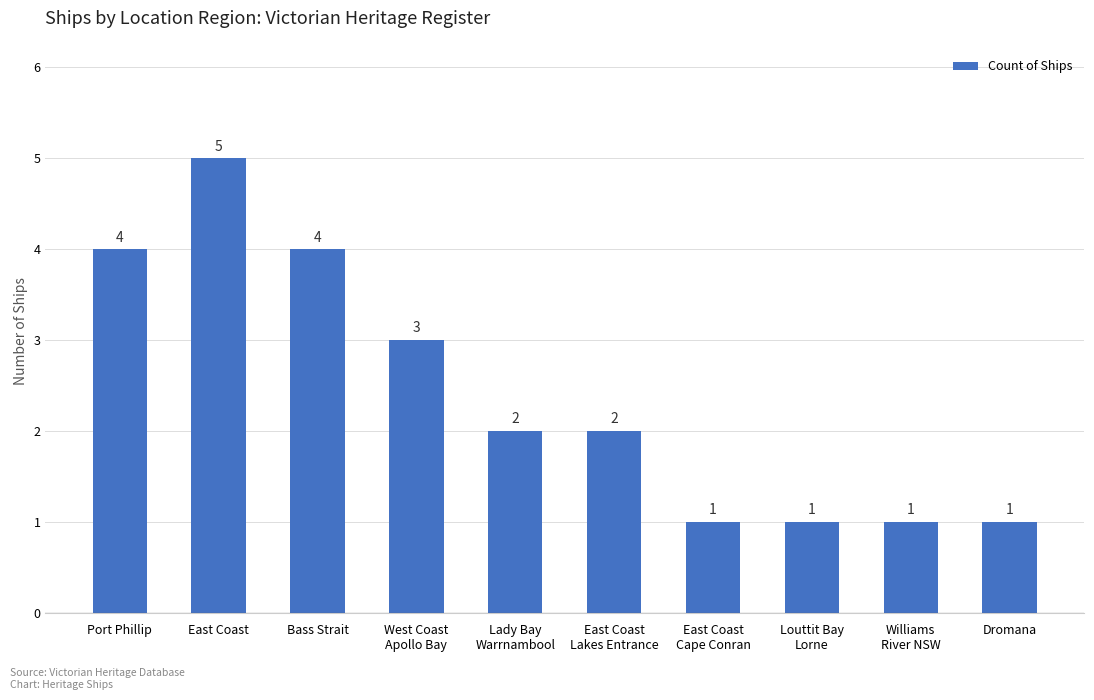

The value at East Coast
Lakes Entrance is 2. True or false?

True